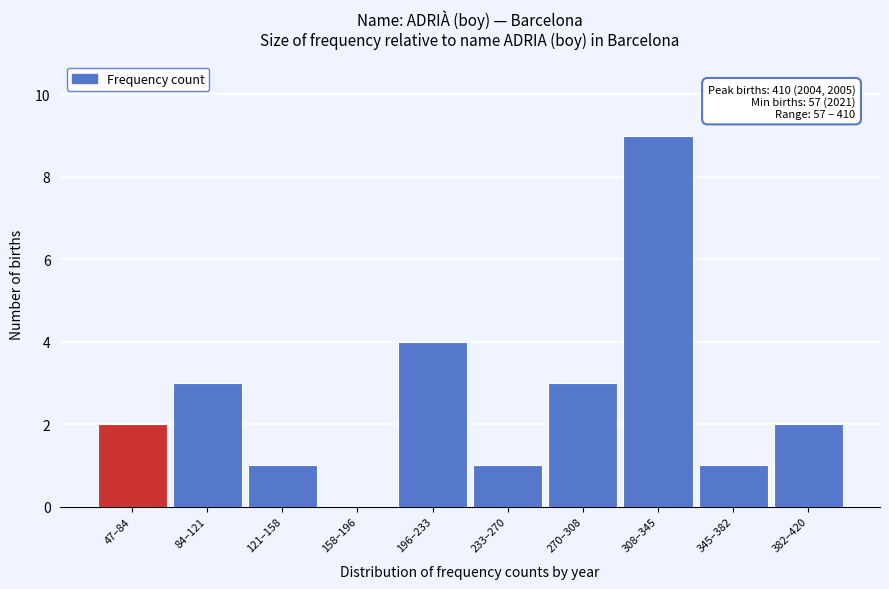

Reading right to left, extract all data points from this chart.

382–420=2	345–382=1	308–345=9	270–308=3	233–270=1	196–233=4	158–196=0	121–158=1	84–121=3	47–84=2